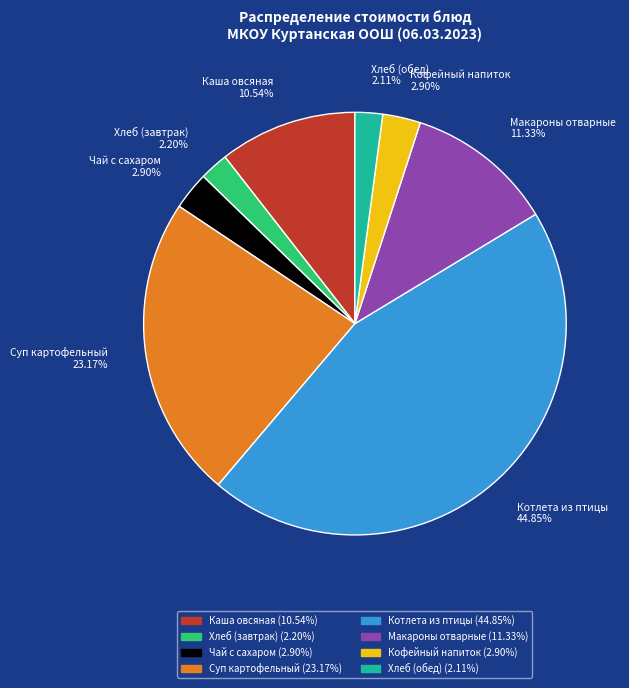

Is it true that Кофейный напиток is 14% of the pie?

False